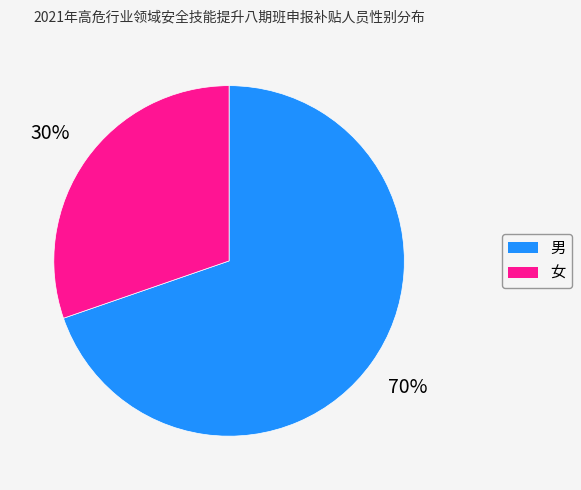

To the nearest percent, what is the combined percentage of 男 and 女?

100%